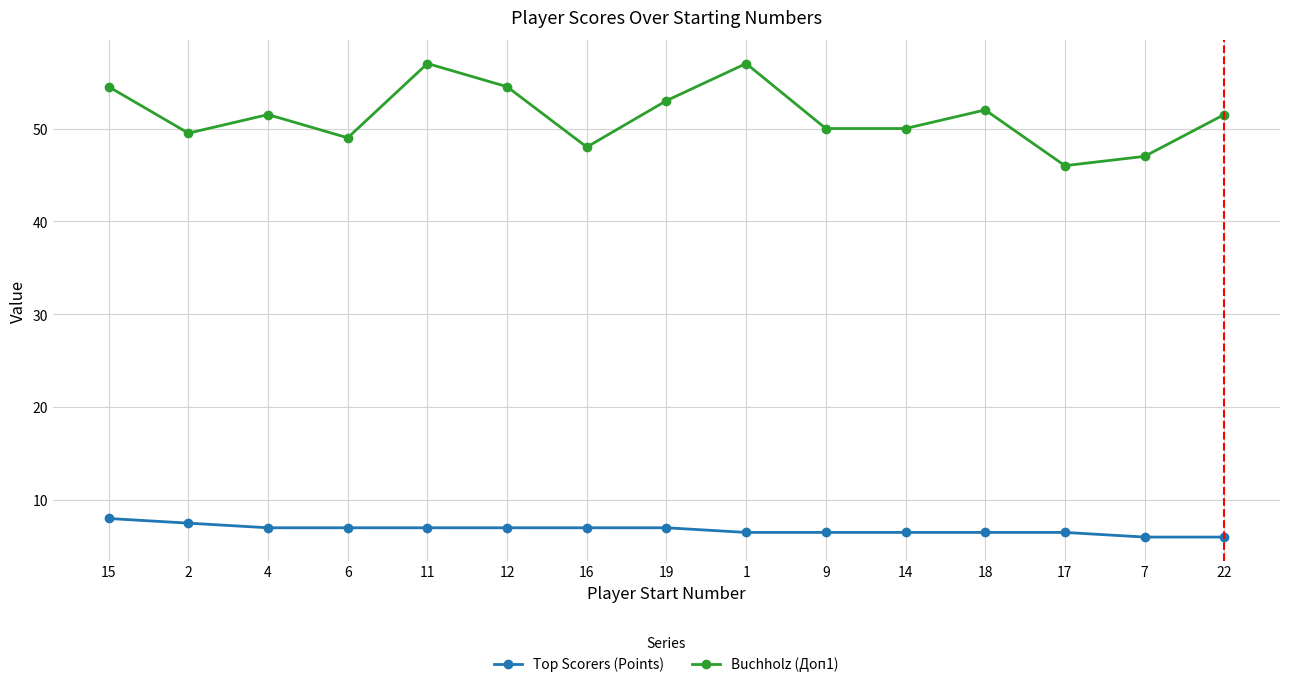

True or false: Top Scorers (Points) and Buchholz (Доп1) intersect in this chart.

False